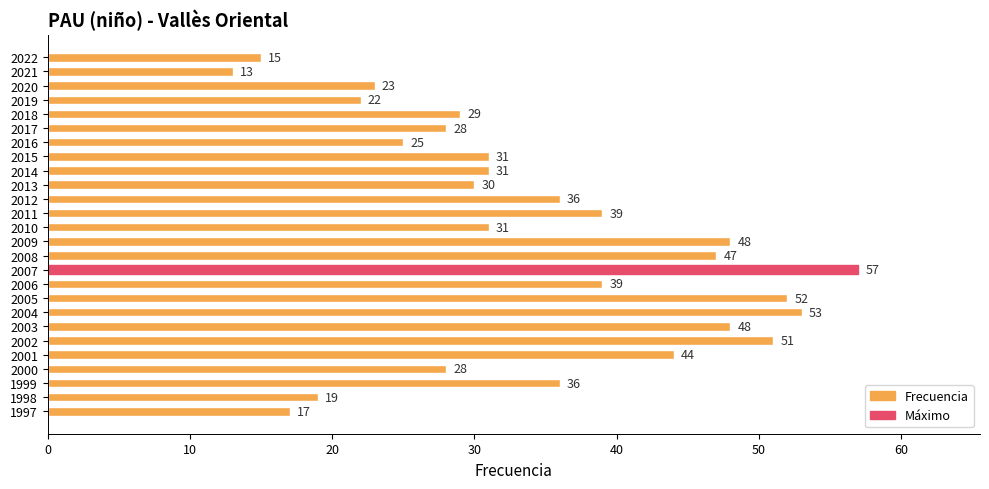

What is the ratio of the value at 2003 to the value at 2009?

1.0